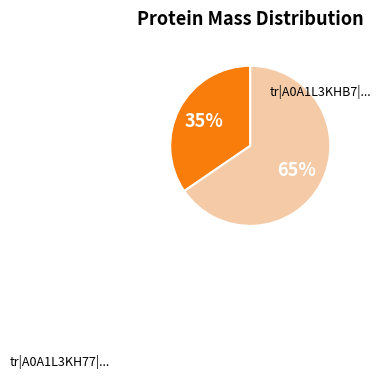

To the nearest percent, what is the average slice percentage?

50%